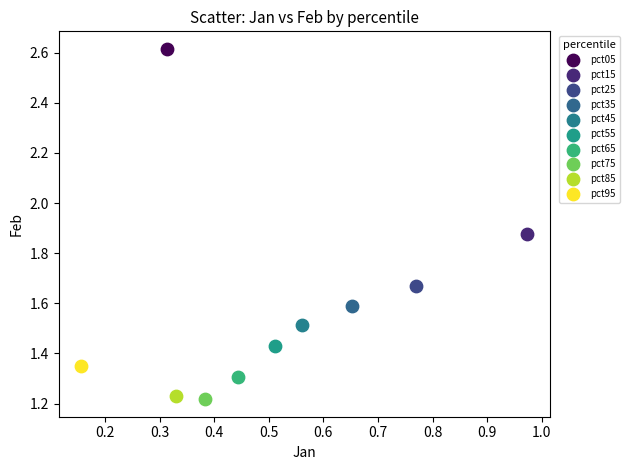

What are all the series names shown in the legend?

pct05, pct15, pct25, pct35, pct45, pct55, pct65, pct75, pct85, pct95